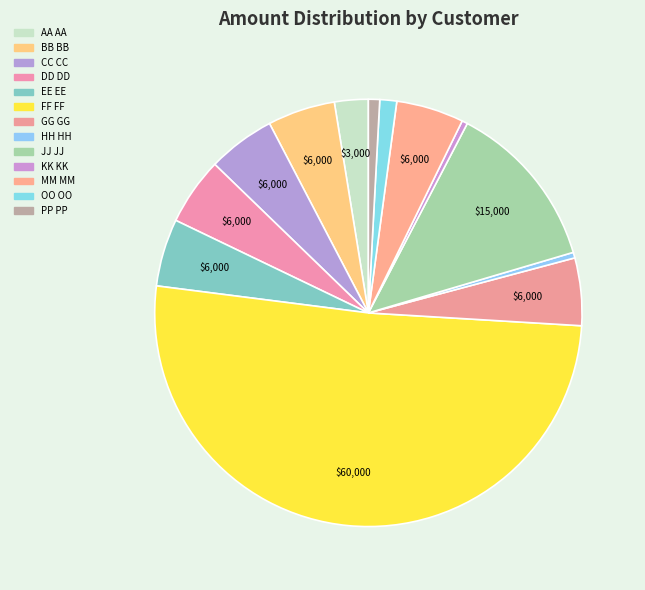

How many slices are in this pie chart?

13